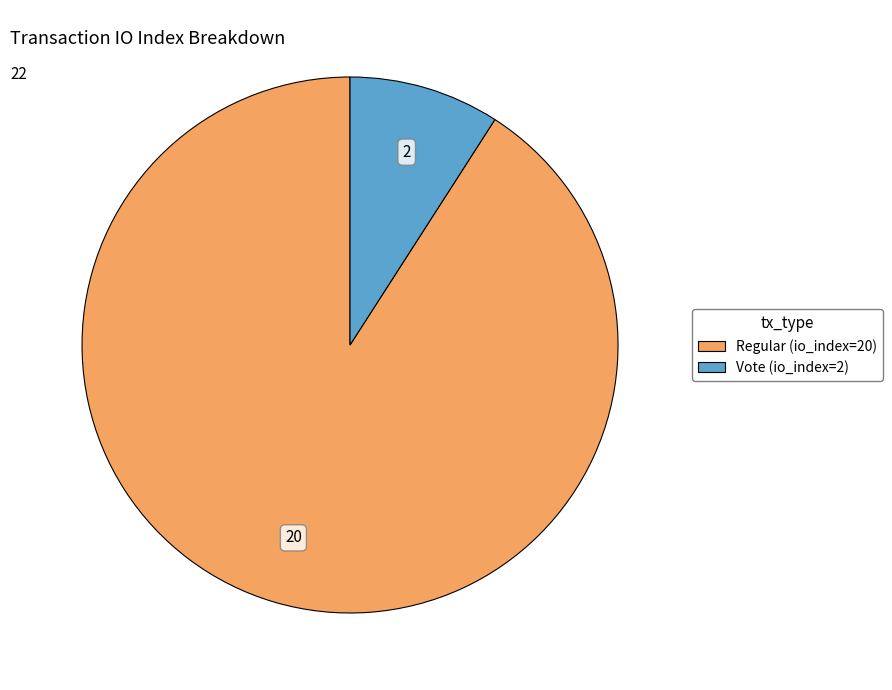

Is it true that Vote (io_index=2) is 20% of the pie?

False